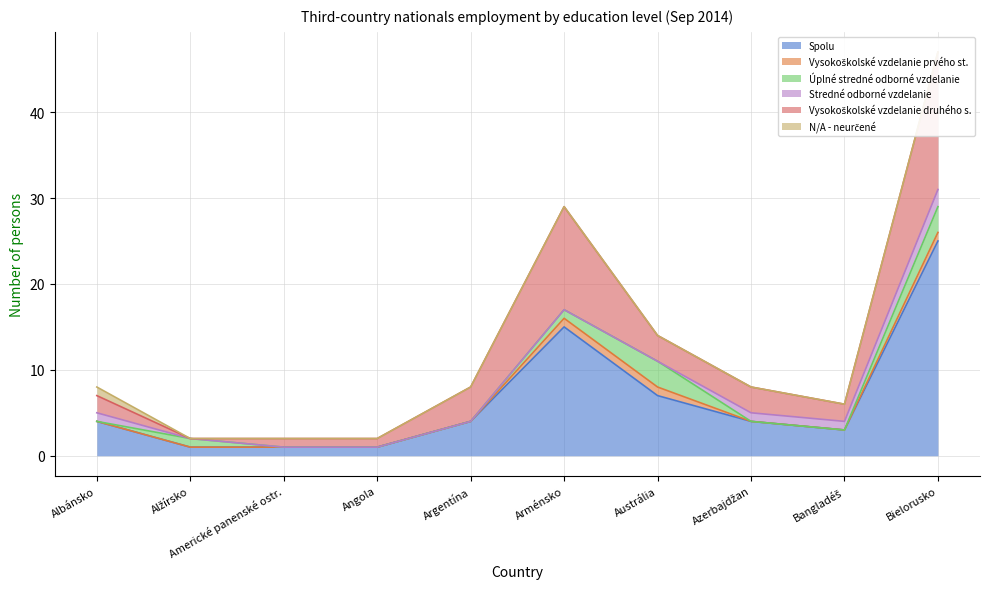

At Alžírsko, list the series in order from largest to smallest.

Spolu, Úplné stredné odborné vzdelanie, Vysokoškolské vzdelanie prvého st., Stredné odborné vzdelanie, Vysokoškolské vzdelanie druhého s., N/A - neurčené